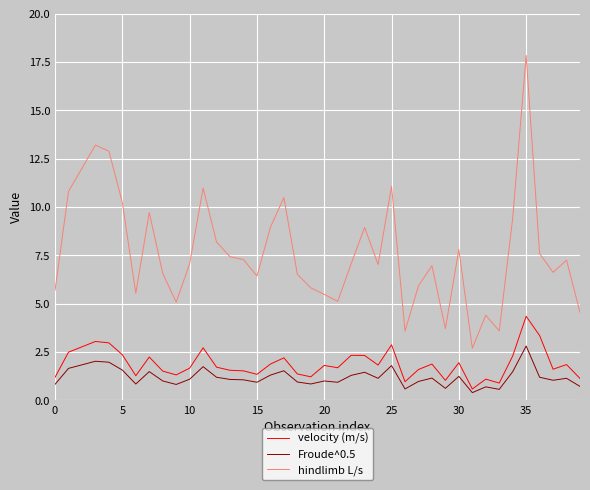

List the series in order of their peak value, highest first.

hindlimb L/s, velocity (m/s), Froude^0.5